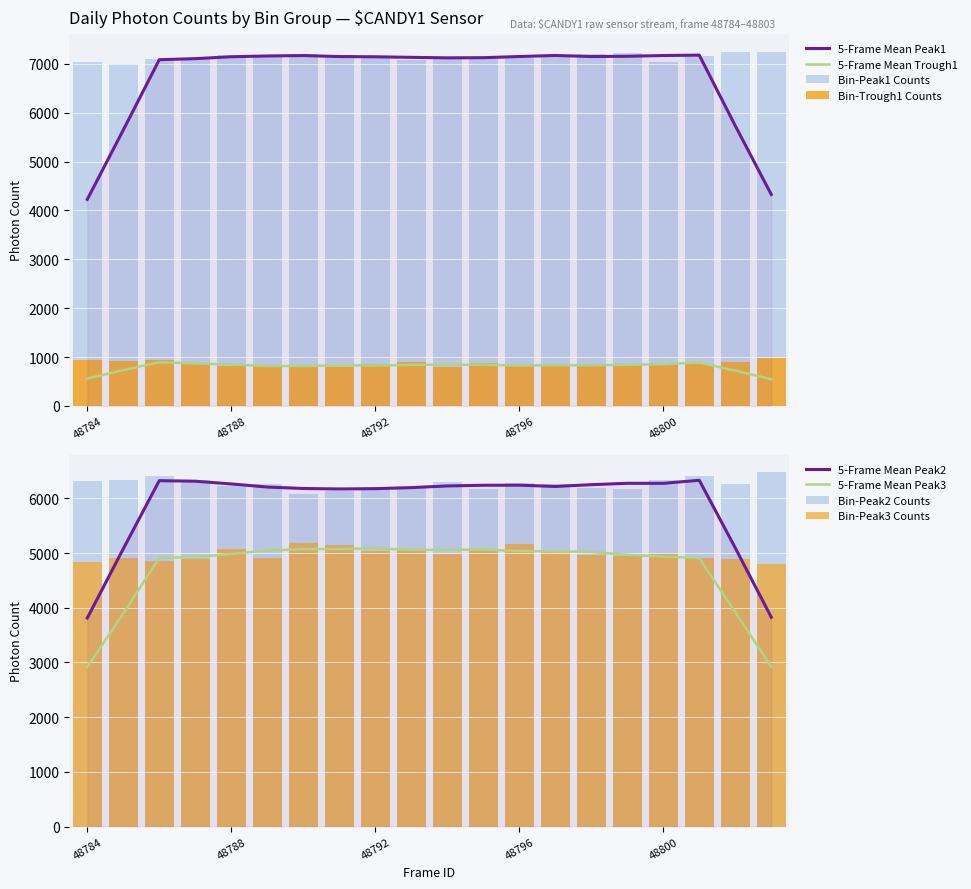

List the series in order of their peak value, highest first.

peak1, peak2, peak3, trough1